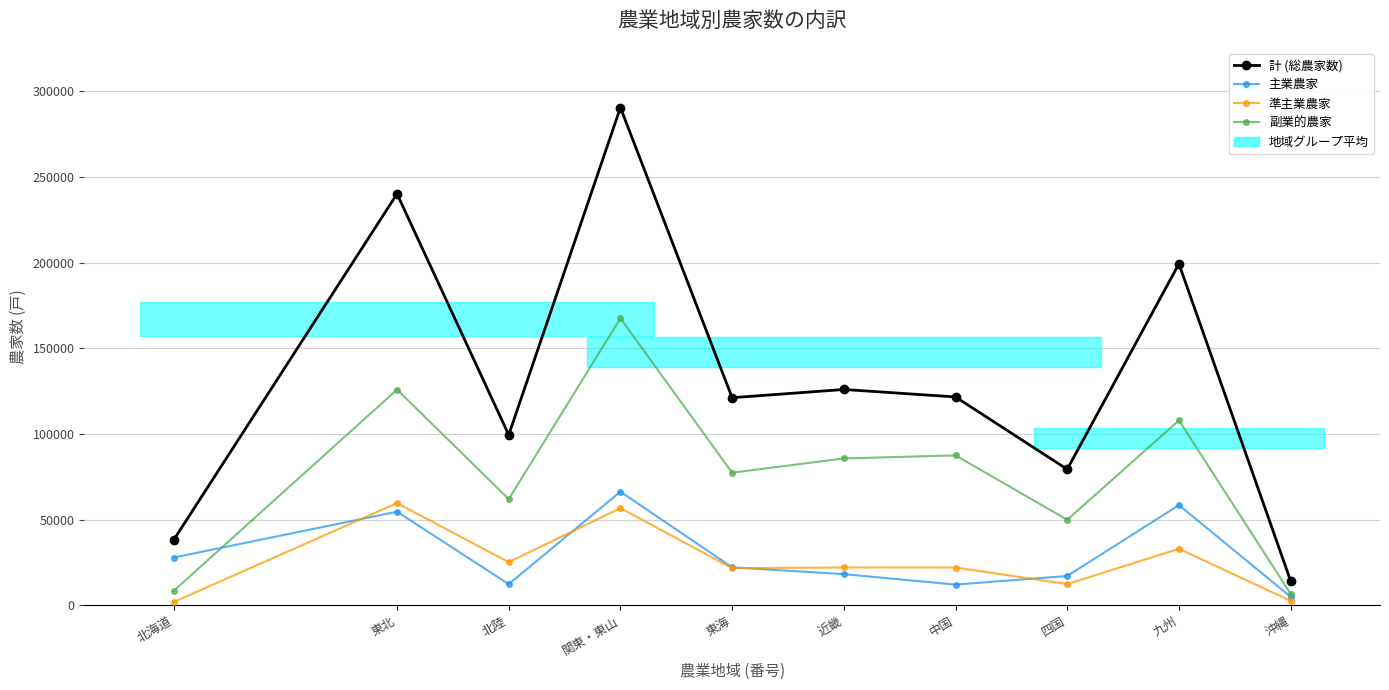

Reading right to left, what are all the values shown in this chart?

計 (総農家数): 沖縄=14241	九州=199273	四国=79358	中国=121572	近畿=125932	東海=121139	関東・東山=290456	北陸=99446	東北=240088	北海道=38086
主業農家: 沖縄=4966	九州=58444	四国=17097	中国=12059	近畿=18171	東海=22130	関東・東山=66296	北陸=12329	東北=54608	北海道=27828
準主業農家: 沖縄=2605	九州=32934	四国=12380	中国=22040	近畿=22064	東海=21661	関東・東山=56685	北陸=25155	東北=59626	北海道=1891
副業的農家: 沖縄=6670	九州=107895	四国=49881	中国=87473	近畿=85697	東海=77348	関東・東山=167475	北陸=61962	東北=125854	北海道=8367